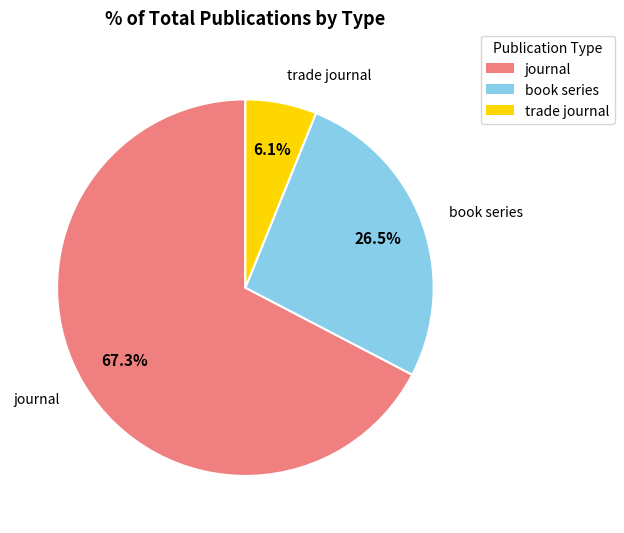

How many segments does this pie chart have?

3